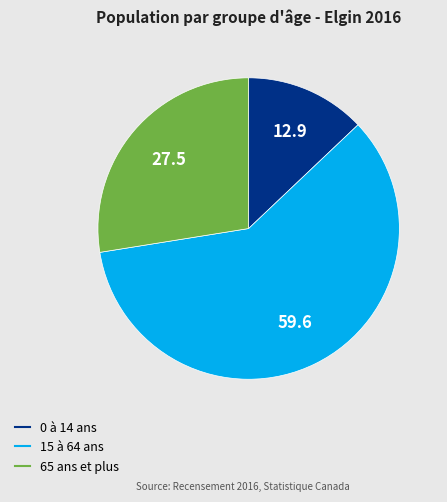

True or false: 0 à 14 ans accounts for 7% of the total.

False